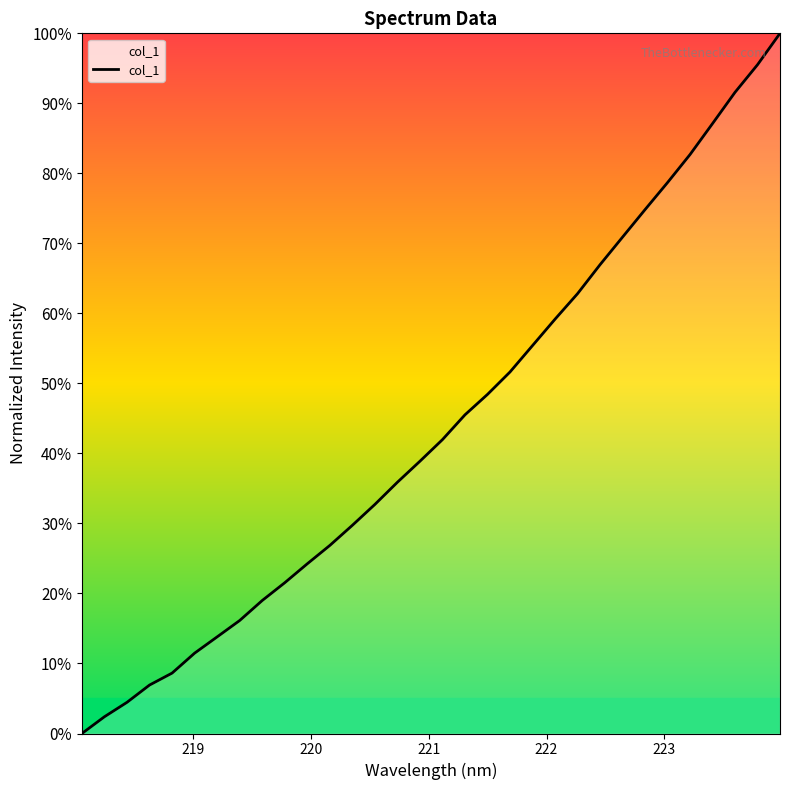

What is the difference between the second highest and minimum values?

1.0